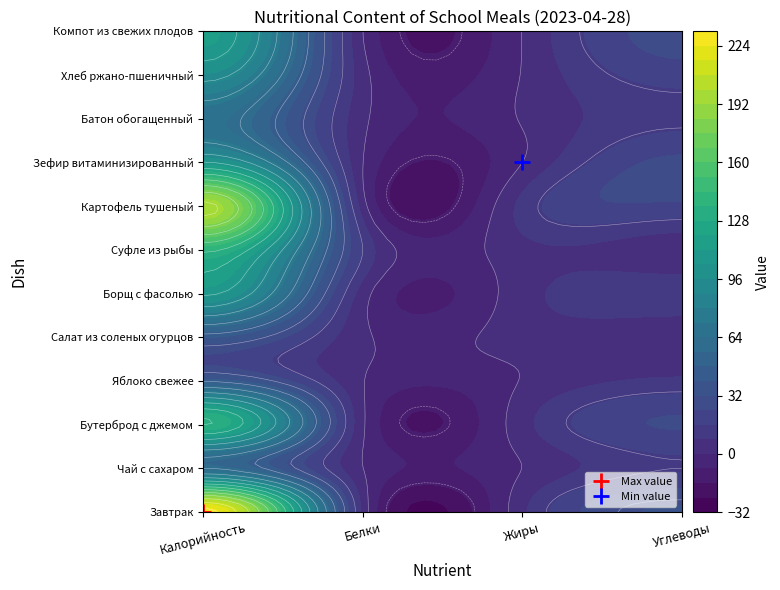

What is the sum of the Батон обогащенный values at Углеводы and Белки?

15.2